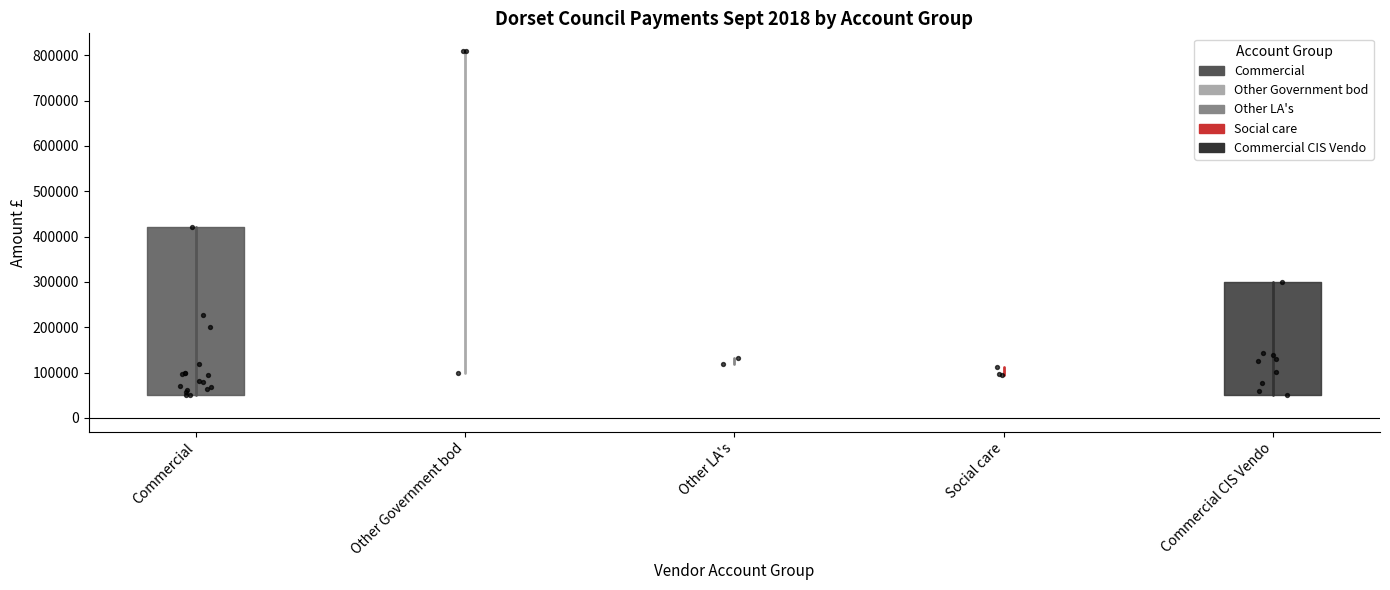

What is the total value across all series at Other Government bod?

1777367.4